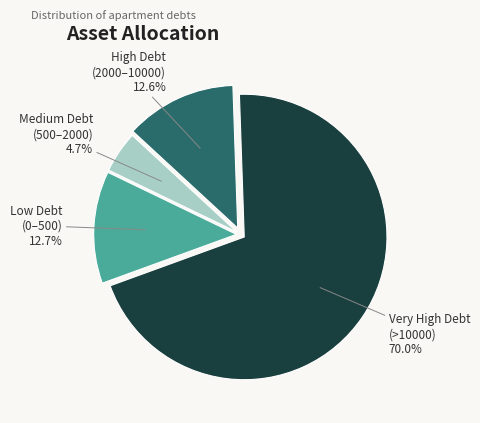

What is the ratio of the value at Very High Debt (>10000) to the value at Medium Debt (500–2000)?

14.9